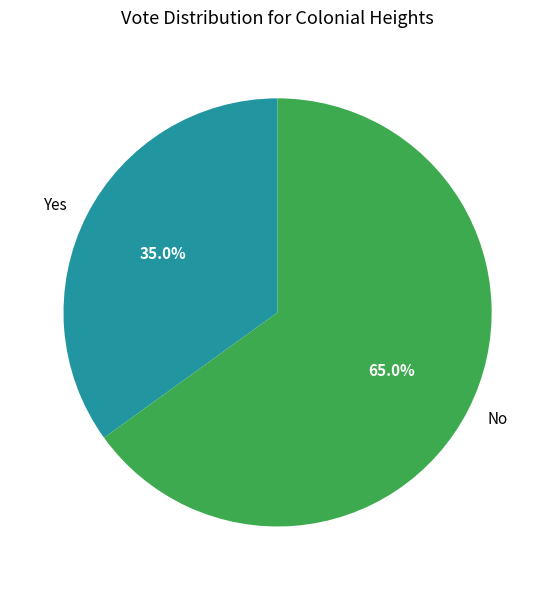

The Yes slice represents 35% of the pie. True or false?

True